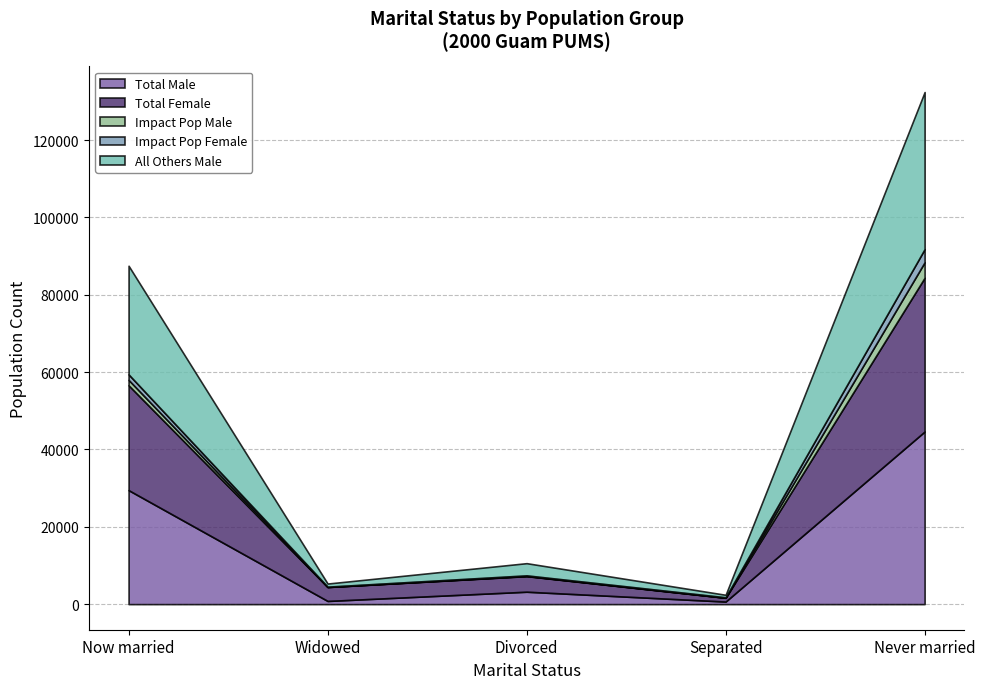

Does the chart display data point markers on the line(s)?

No